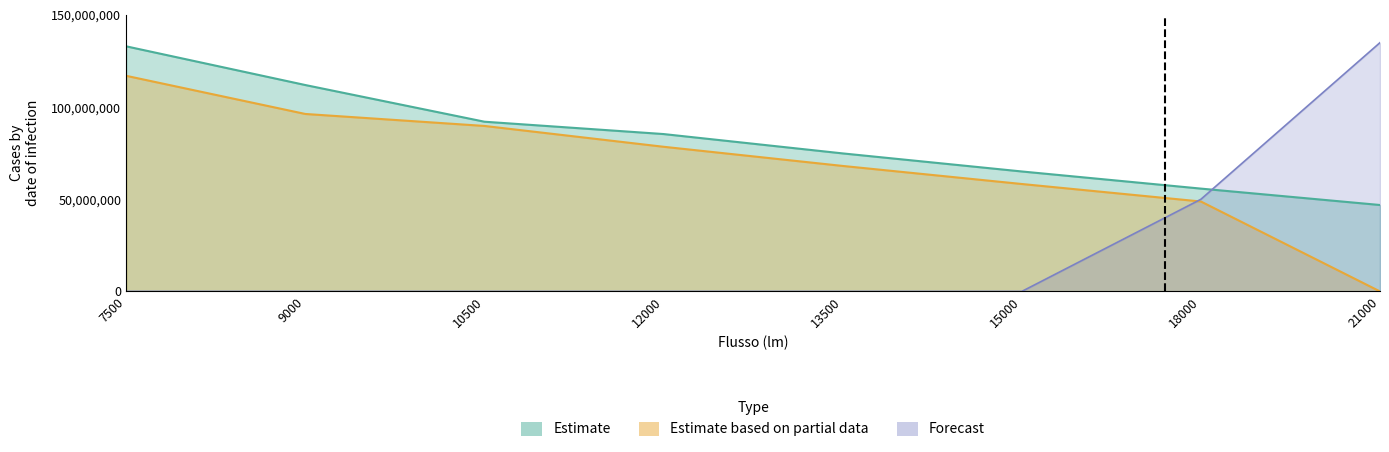

The Estimate based on partial data series shows 89800000.0 at 10500. True or false?

True